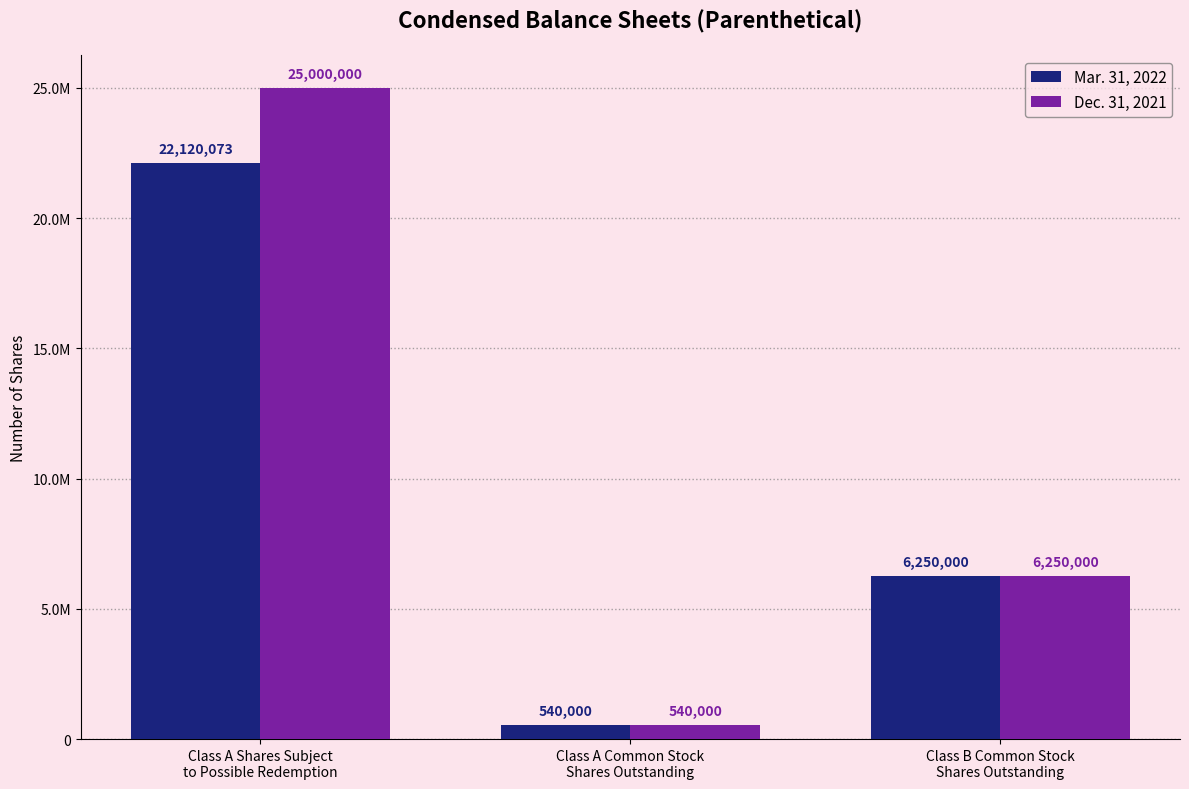

What are all the series names shown in the legend?

Mar. 31, 2022, Dec. 31, 2021